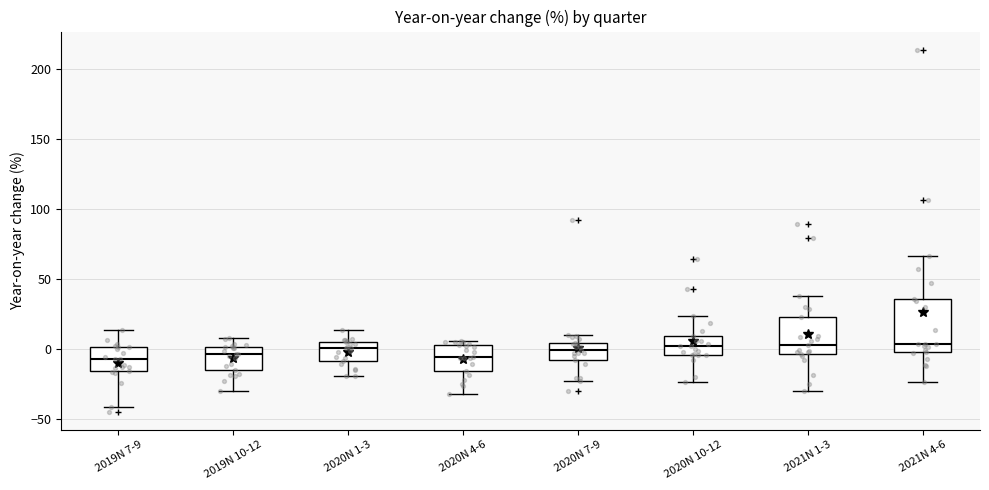

Reading left to right, transcribe this box plot: for each box, give where its median line is, the range the box spans, and where its two whiskers end, as read against the y-axis. The values are not printed on the chart, so give them approximately, as read against the axis.

2019N 7-9: median -5, box -15 to 0, whiskers -40 to 15
2019N 10-12: median -5, box -15 to 0, whiskers -30 to 10
2020N 1-3: median 0, box -10 to 5, whiskers -20 to 15
2020N 4-6: median -5, box -15 to 5, whiskers -30 to 5 (just above the box's upper edge)
2020N 7-9: median 0, box -10 to 5, whiskers -20 to 10
2020N 10-12: median 0, box -5 to 10, whiskers -25 to 25
2021N 1-3: median 5, box -5 to 25, whiskers -30 to 40
2021N 4-6: median 5, box 0 to 35, whiskers -25 to 65